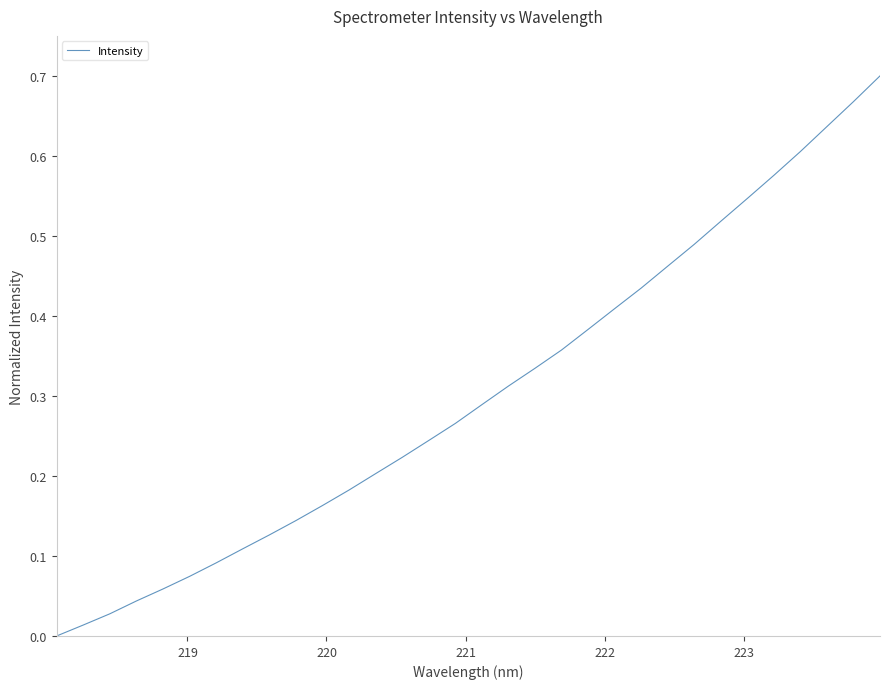

Reading left to right, list all the values displayed in this chart.

0.0	0.0	0.0	0.0	0.1	0.1	0.1	0.1	0.1	0.1	0.2	0.2	0.2	0.2	0.2	0.3	0.3	0.3	0.3	0.4	0.4	0.4	0.4	0.5	0.5	0.5	0.5	0.6	0.6	0.6	0.7	0.7